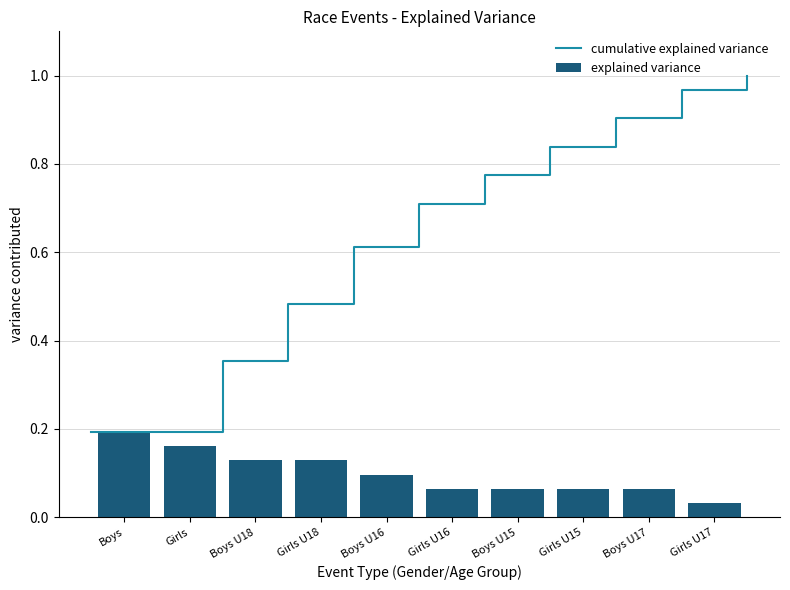

Is it true that the value at Girls is 0.2?

True